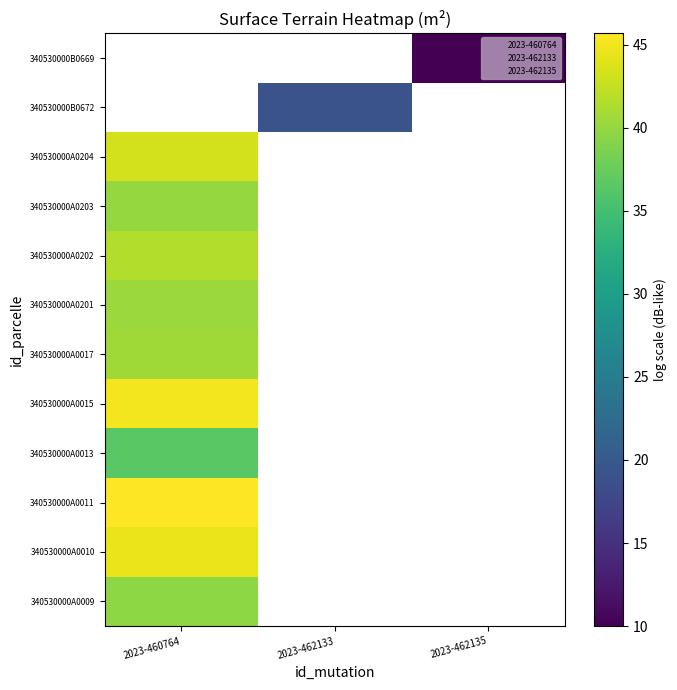

At how many categories does at least one series exceed 15?

2